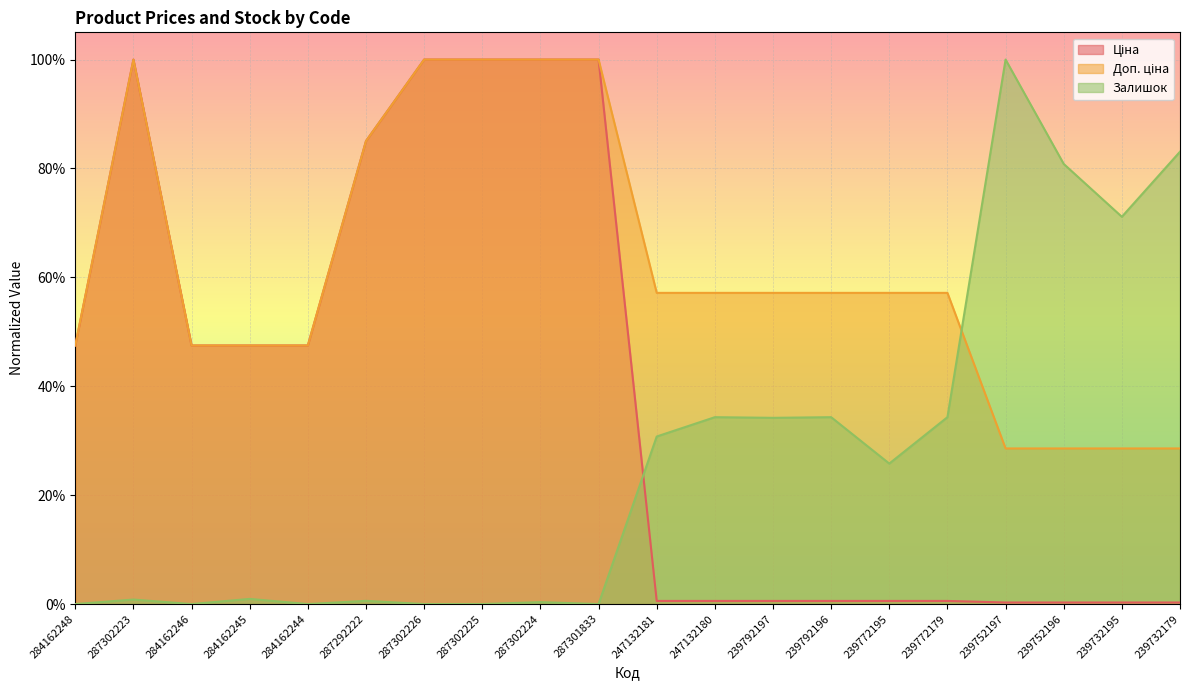

Reading left to right, extract all data points from this chart.

Ціна: 284162248=0.5	287302223=1.0	284162246=0.5	284162245=0.5	284162244=0.5	287292222=0.9	287302226=1.0	287302225=1.0	287302224=1.0	287301833=1.0	247132181=0.0	247132180=0.0	239792197=0.0	239792196=0.0	239772195=0.0	239772179=0.0	239752197=0.0	239752196=0.0	239732195=0.0	239732179=0.0
Доп. ціна: 284162248=0.5	287302223=1.0	284162246=0.5	284162245=0.5	284162244=0.5	287292222=0.9	287302226=1.0	287302225=1.0	287302224=1.0	287301833=1.0	247132181=0.6	247132180=0.6	239792197=0.6	239792196=0.6	239772195=0.6	239772179=0.6	239752197=0.3	239752196=0.3	239732195=0.3	239732179=0.3
Залишок: 284162248=0.0	287302223=0.0	284162246=0.0	284162245=0.0	284162244=0.0	287292222=0.0	287302226=0.0	287302225=0.0	287302224=0.0	287301833=0.0	247132181=0.3	247132180=0.3	239792197=0.3	239792196=0.3	239772195=0.3	239772179=0.3	239752197=1.0	239752196=0.8	239732195=0.7	239732179=0.8